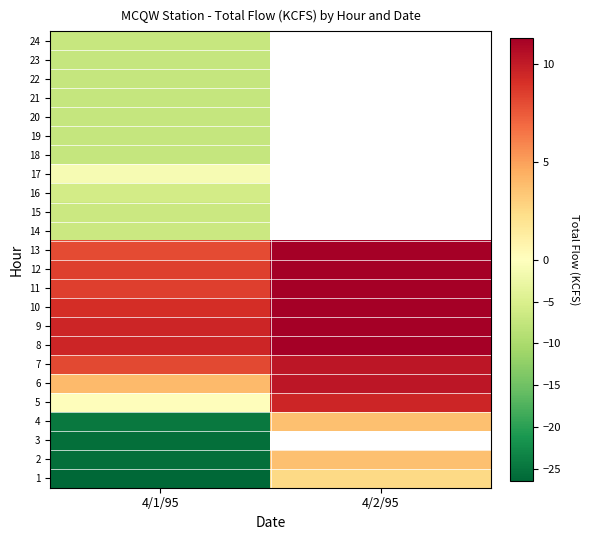

List the series in order of their peak value, lowest first.

3, 18, 19, 20, 21, 22, 23, 24, 14, 15, 16, 17, 1, 2, 4, 5, 6, 7, 8, 9, 10, 11, 12, 13